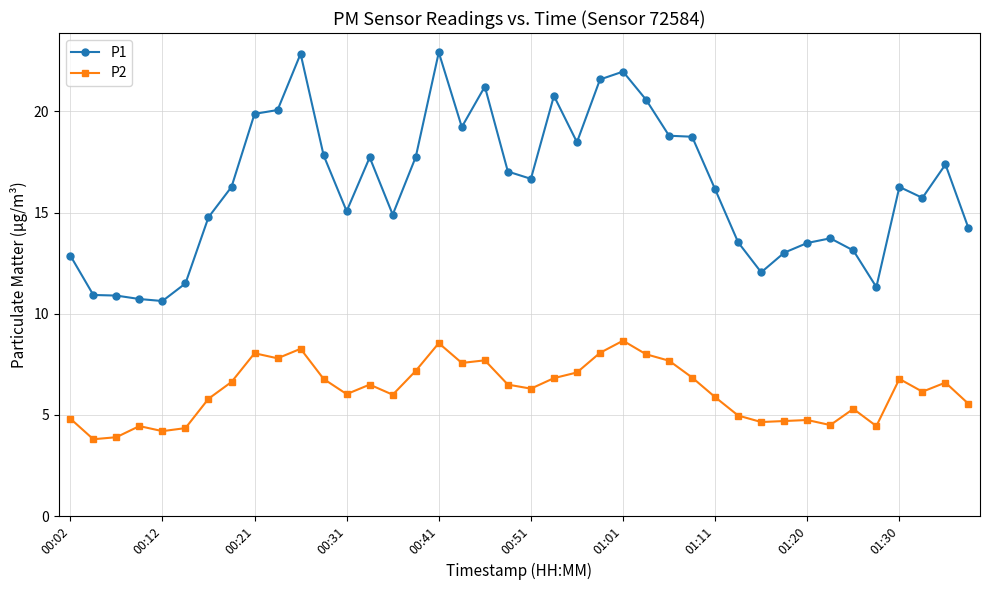

What is the smallest value displayed?

3.8